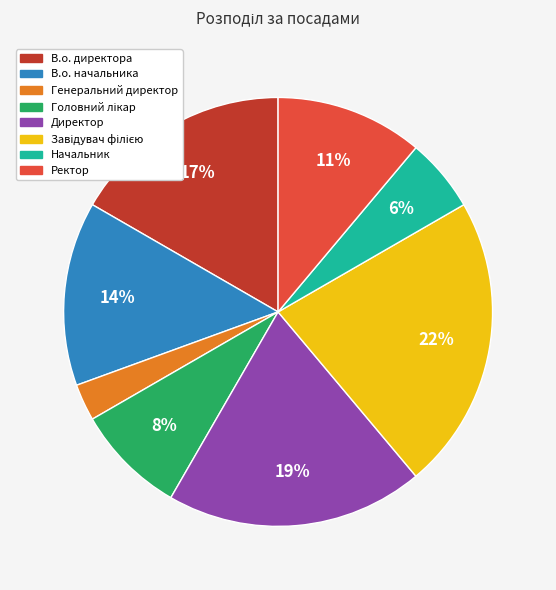

Is there a majority slice in this chart?

No